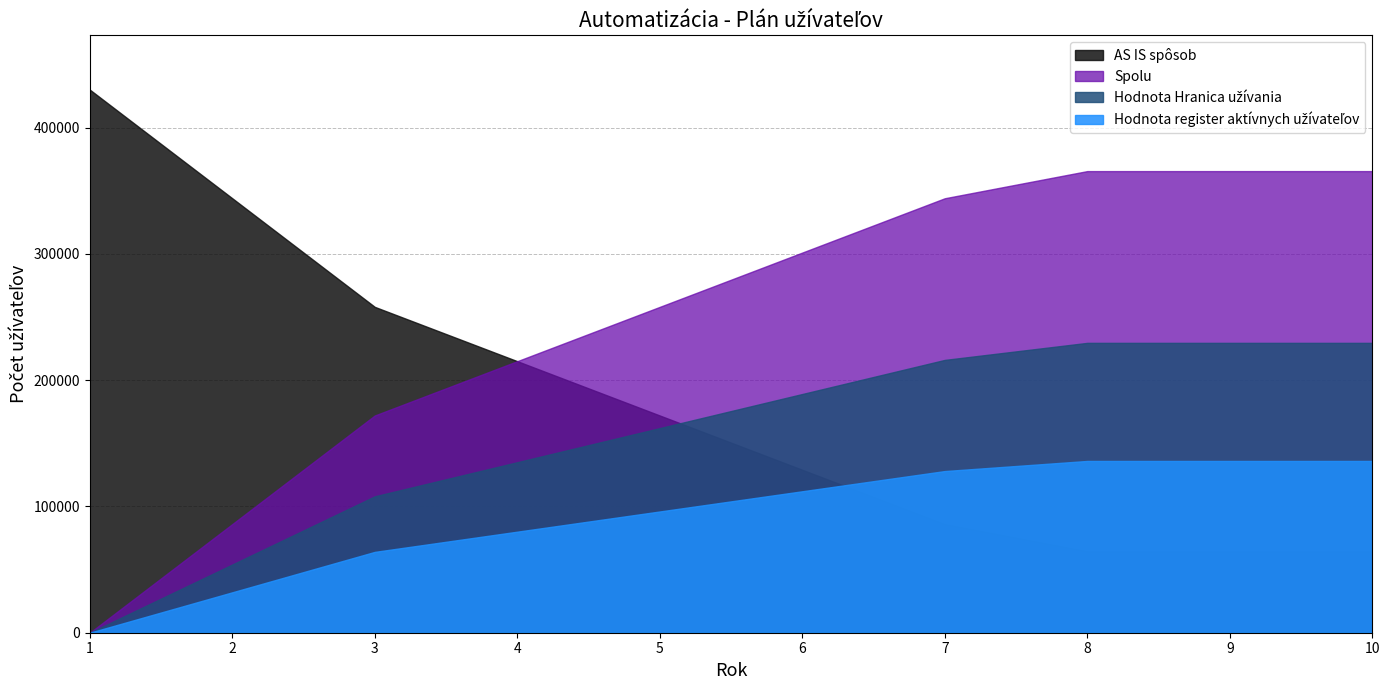

True or false: Spolu and Hodnota register aktívnych užívateľov cross at least once.

False